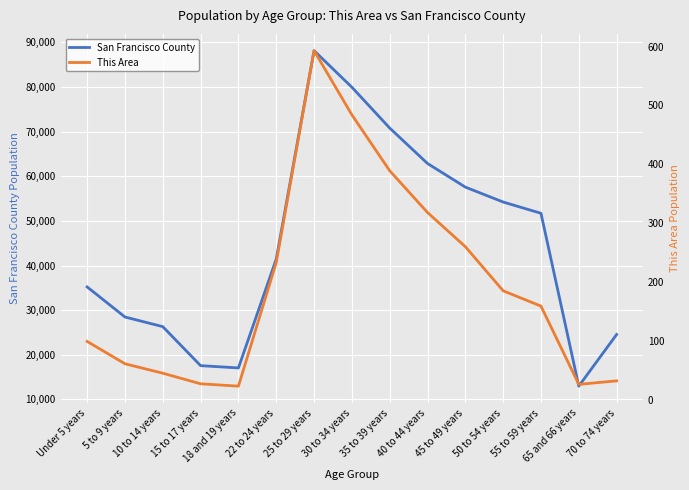

What is the total value across all series at 35 to 39 years?

71202